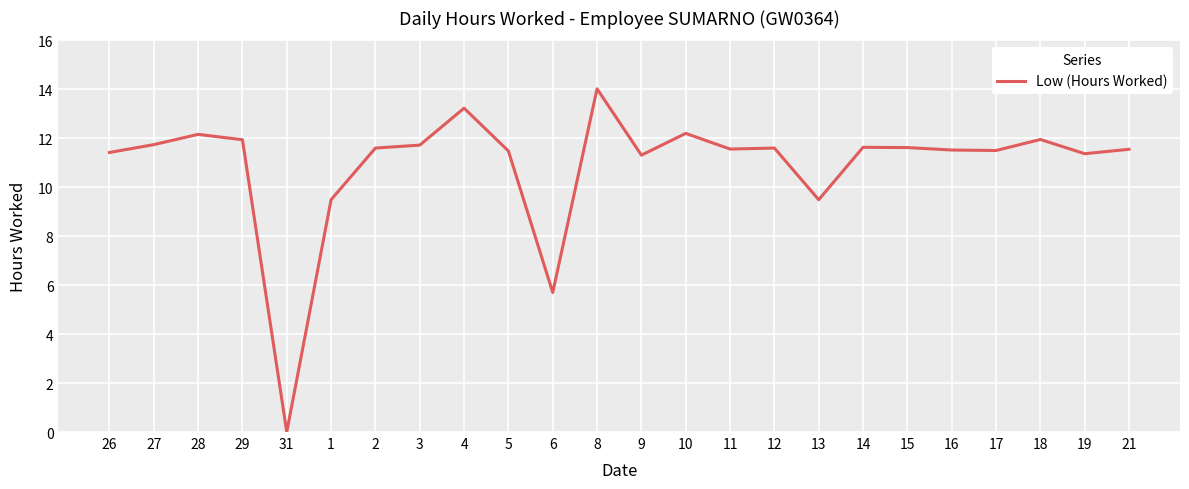

At which category does the data reach its first local valley?

31